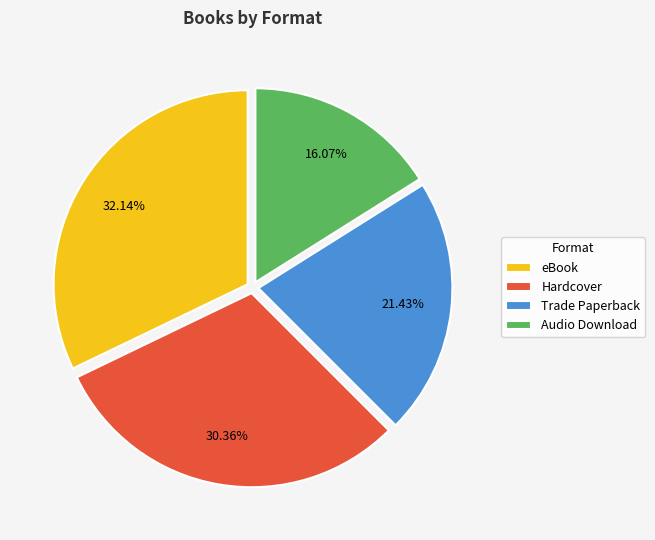

To the nearest percent, what is the difference between the Audio Download and Hardcover slice percentages?

14%